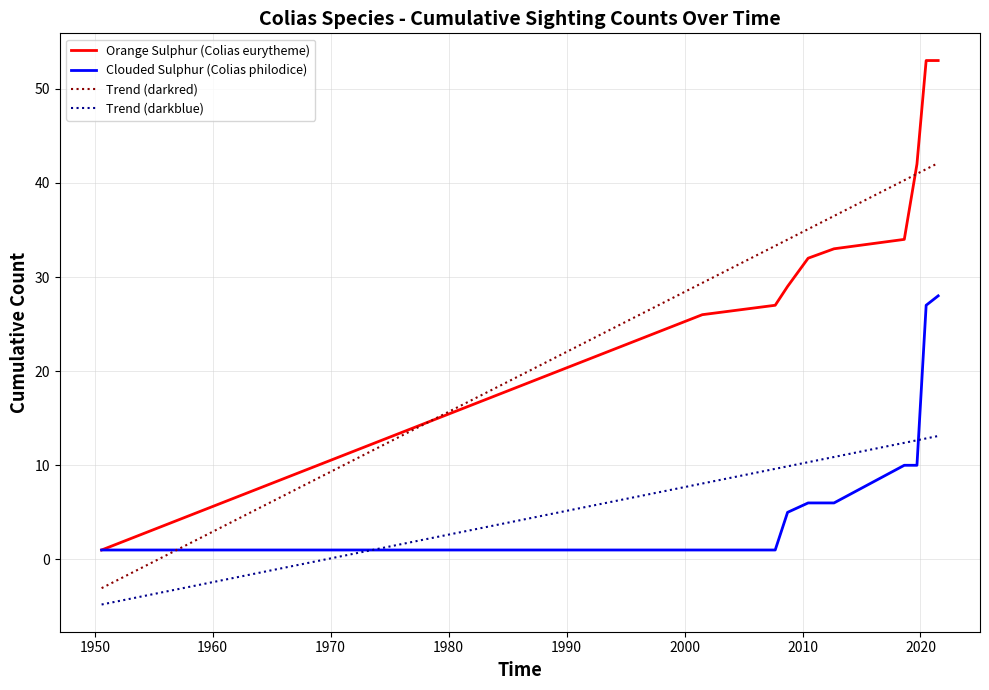

True or false: Orange Sulphur (Colias eurytheme) and Trend (darkred) intersect in this chart.

True